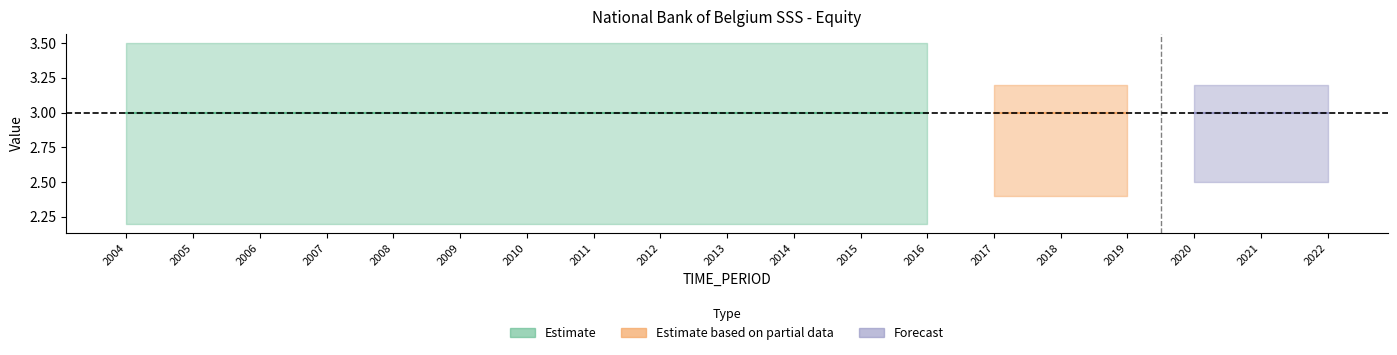

Does the chart display data point markers on the line(s)?

No